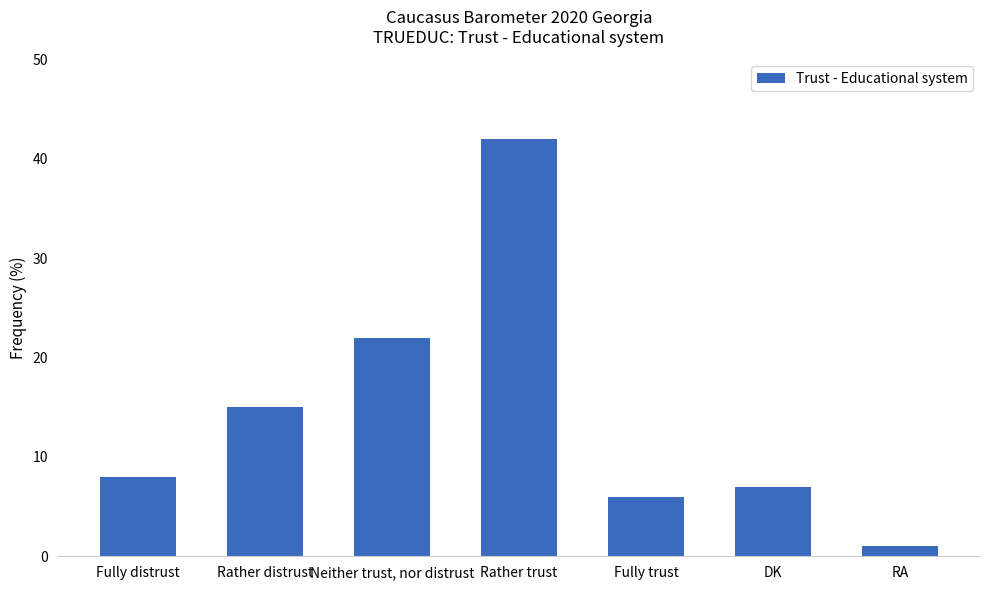

Rank the categories by value from lowest to highest.

RA, Fully trust, DK, Fully distrust, Rather distrust, Neither trust, nor distrust, Rather trust